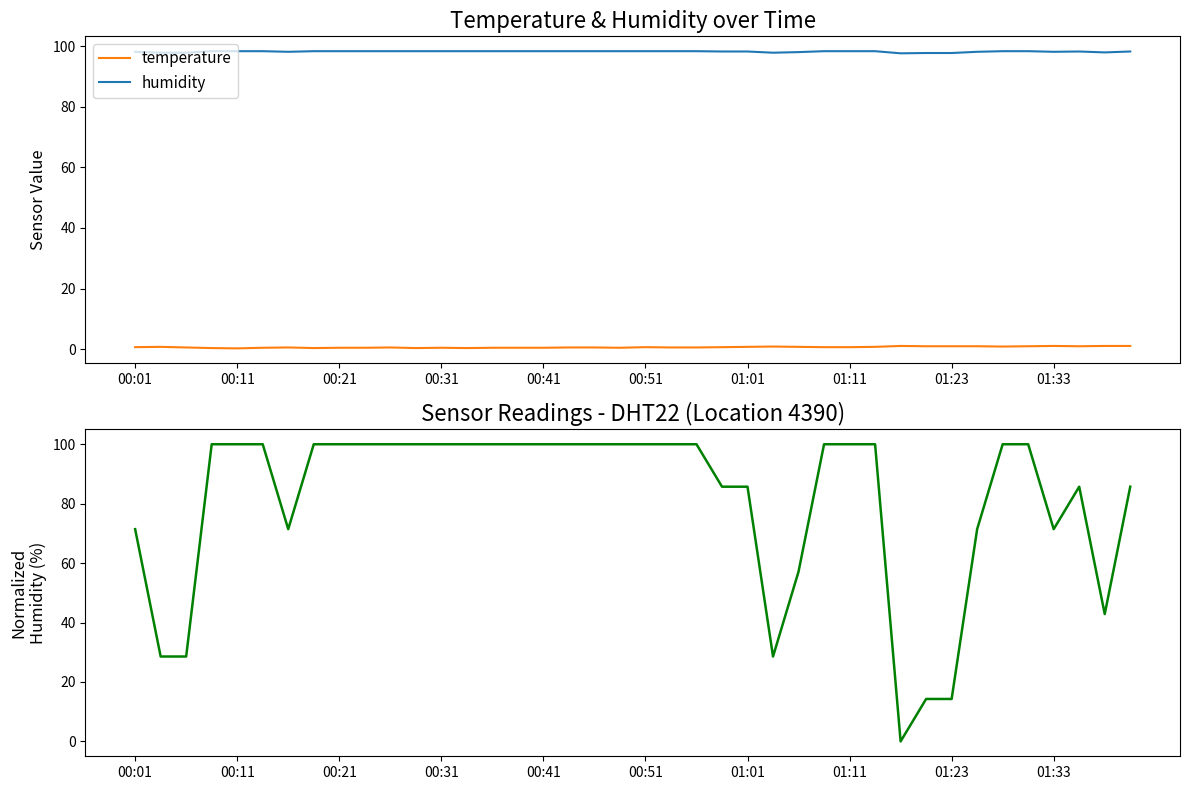

Does the chart display data point markers on the line(s)?

No